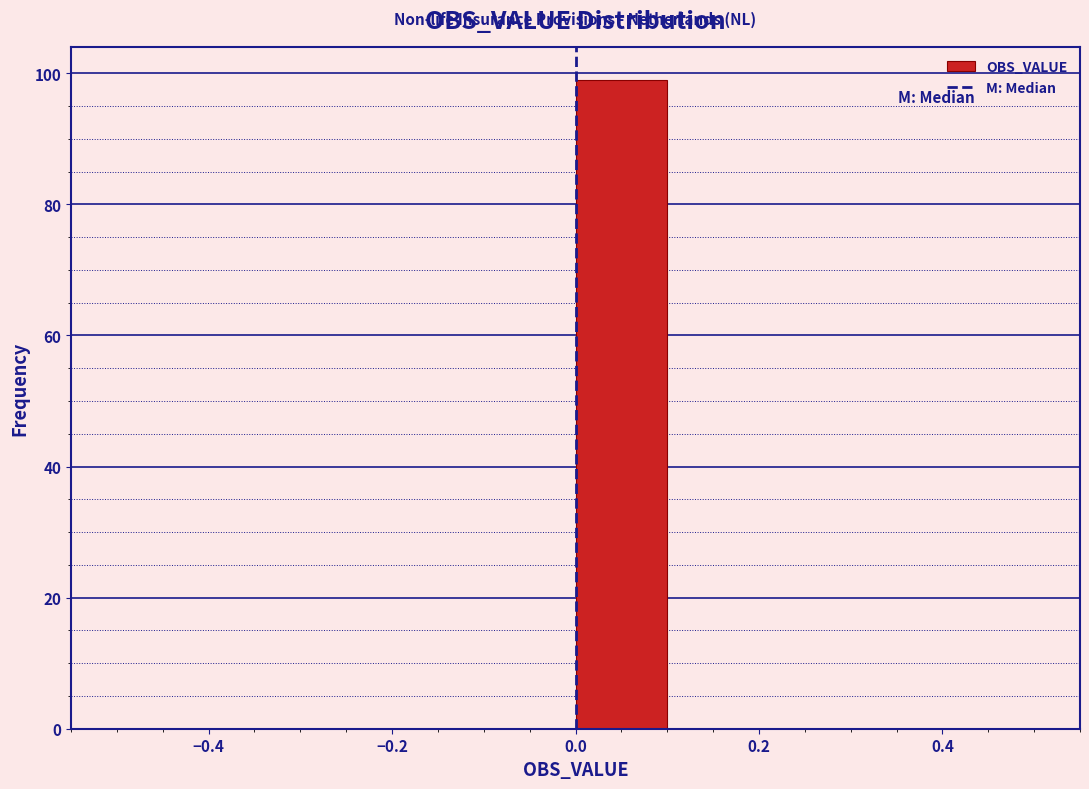

Which range on the x-axis has the tallest bar?

0.0 to 0.1